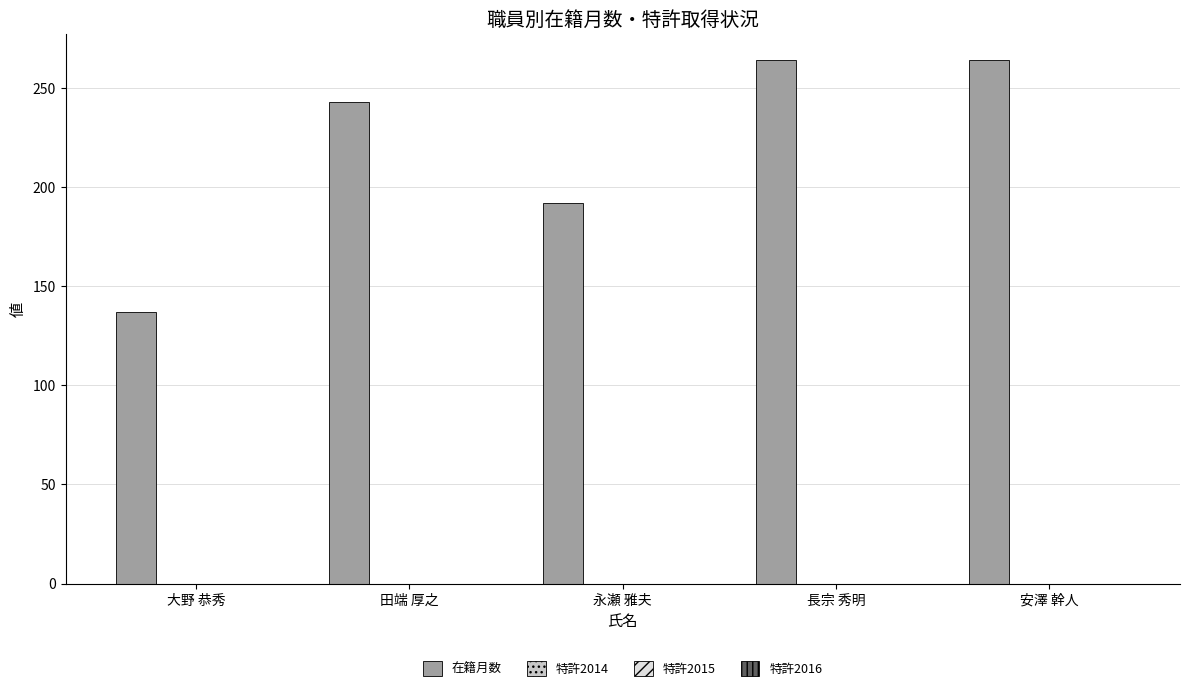

What is the value of the 3rd bar from the left?

192